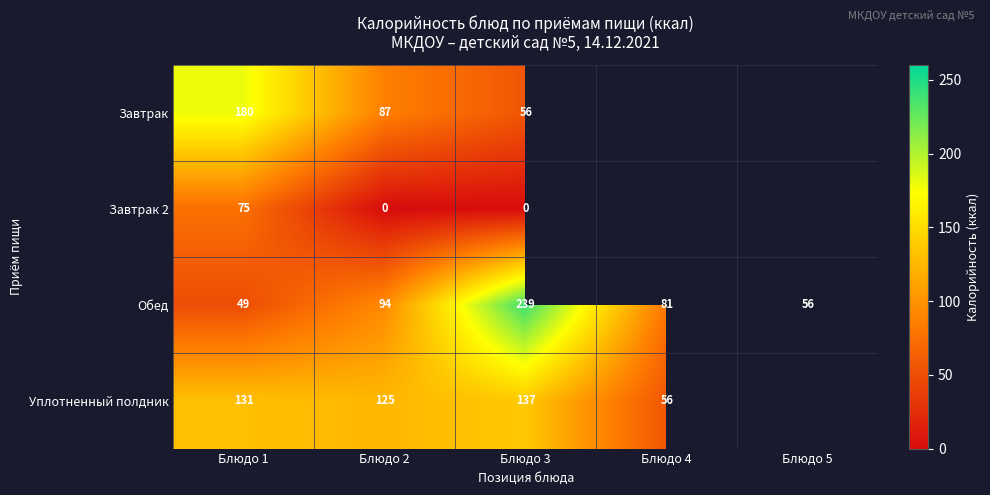

Where does the Обед series first go above 81?

Блюдо 2